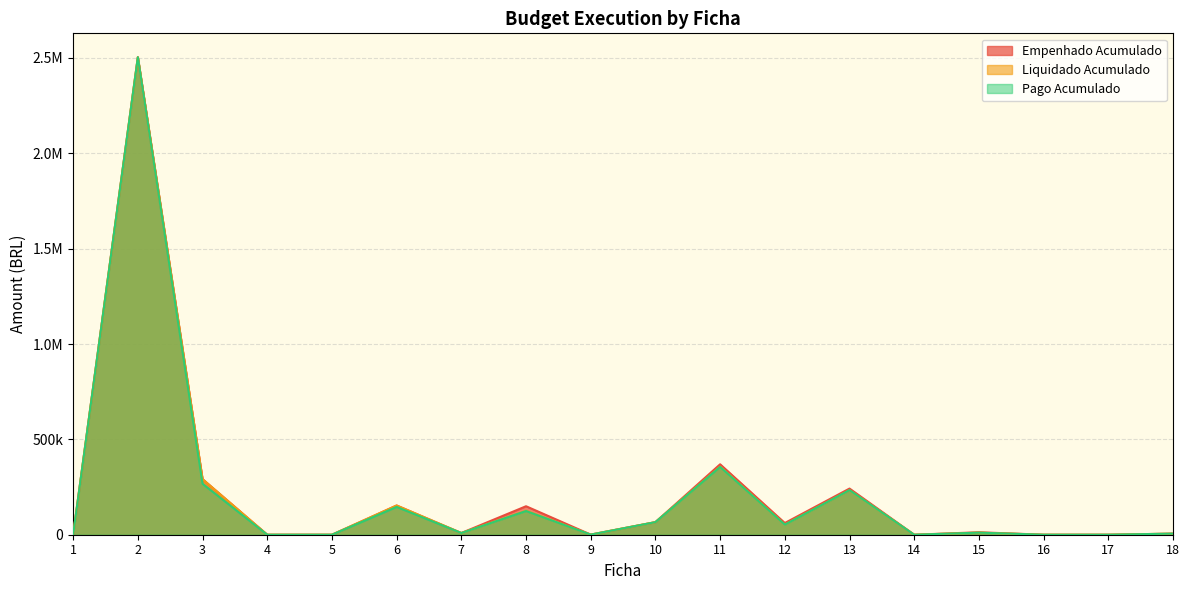

What are all the series names shown in the legend?

Empenhado Acumulado, Liquidado Acumulado, Pago Acumulado